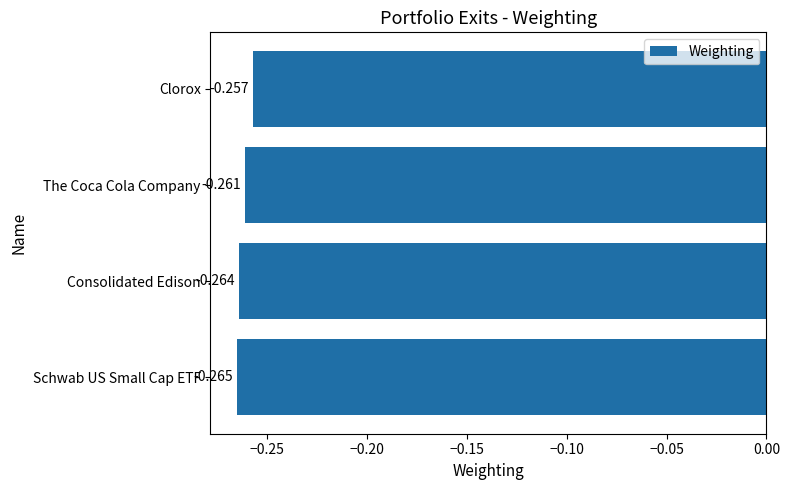

Rank the categories by value from lowest to highest.

Schwab US Small Cap ETF, Consolidated Edison, The Coca Cola Company, Clorox